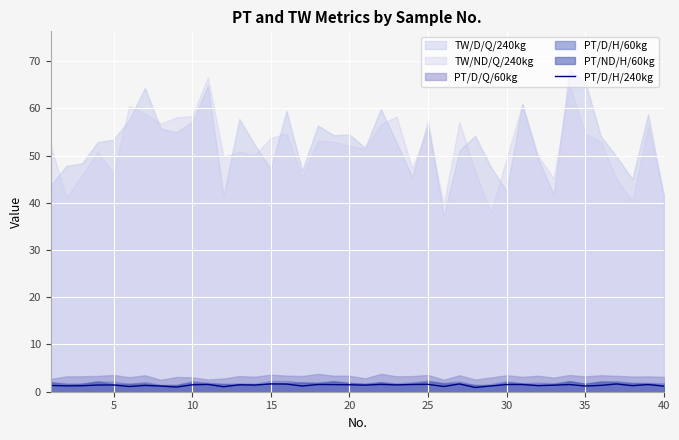

How many interior local peaks (higher than both neighbors) does the data have?

13